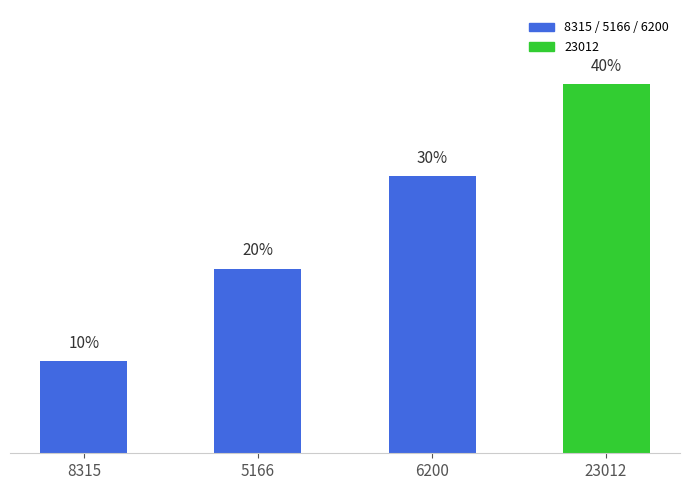

Rank the categories by value from lowest to highest.

8315, 5166, 6200, 23012